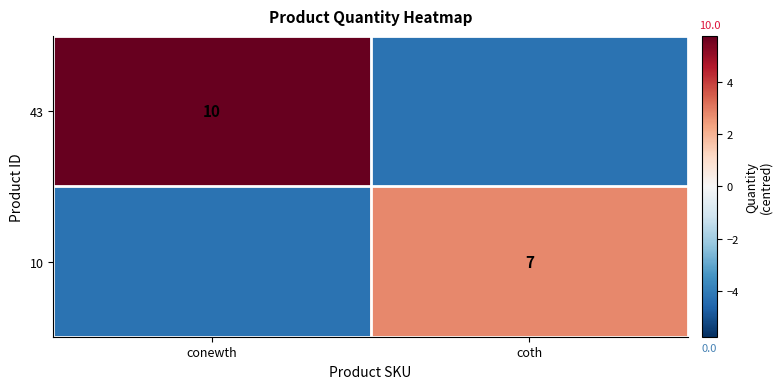

Is the value of 43 at coth greater than the value of 10 at coth?

No